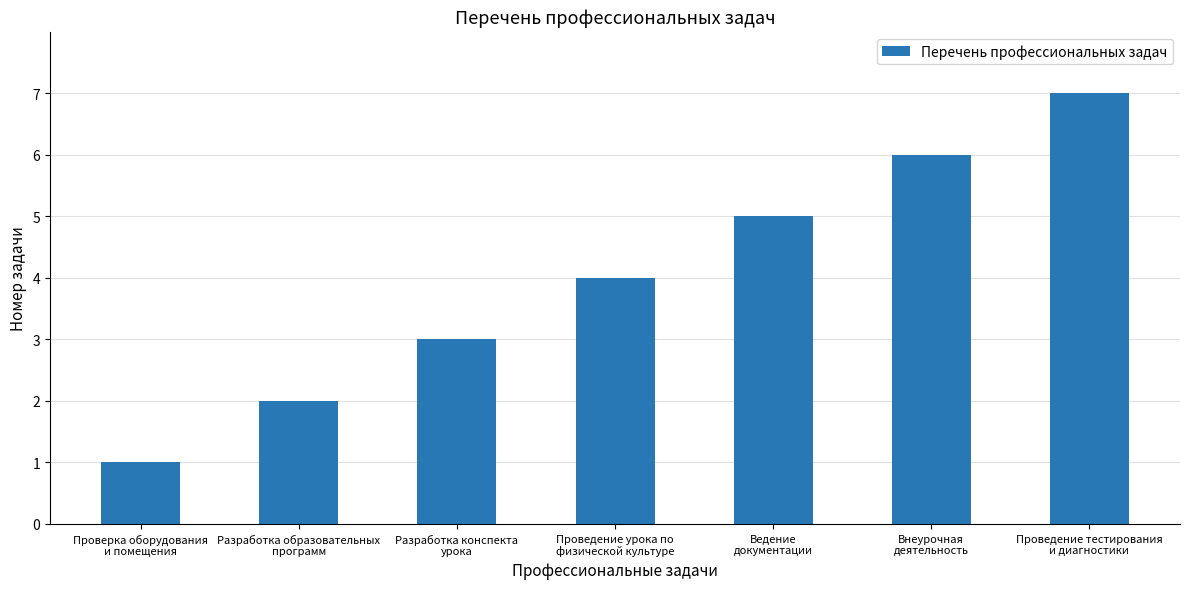

What is the average value?

4